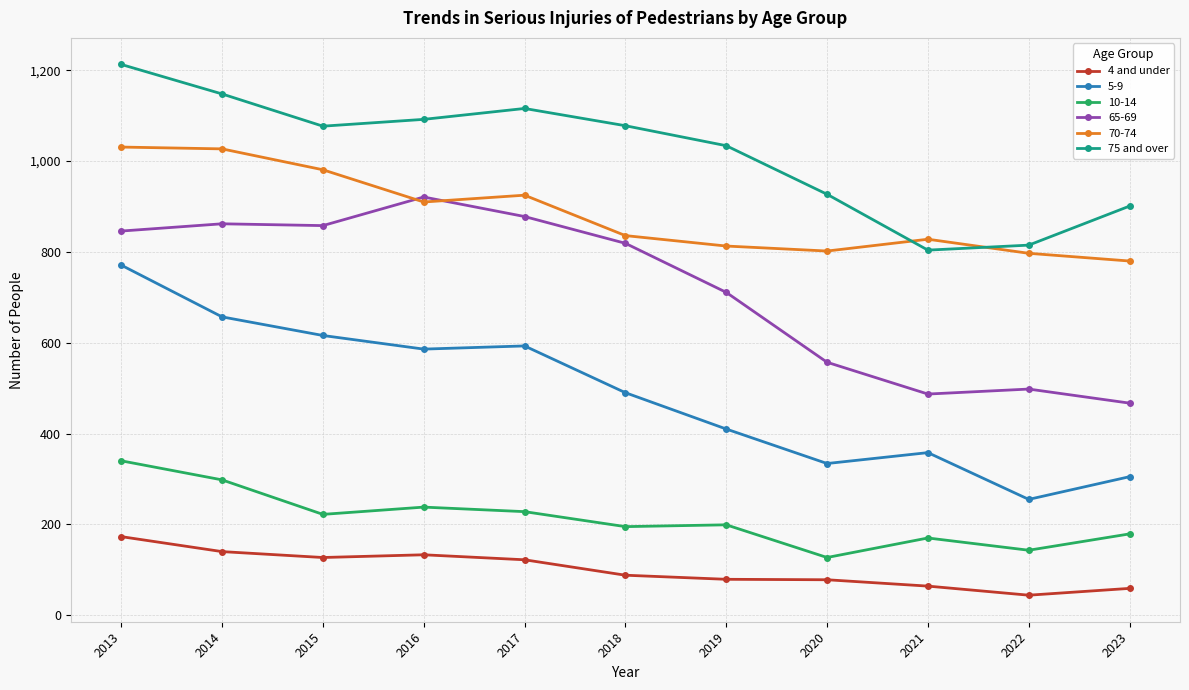

What is the minimum value for 75 and over?

804